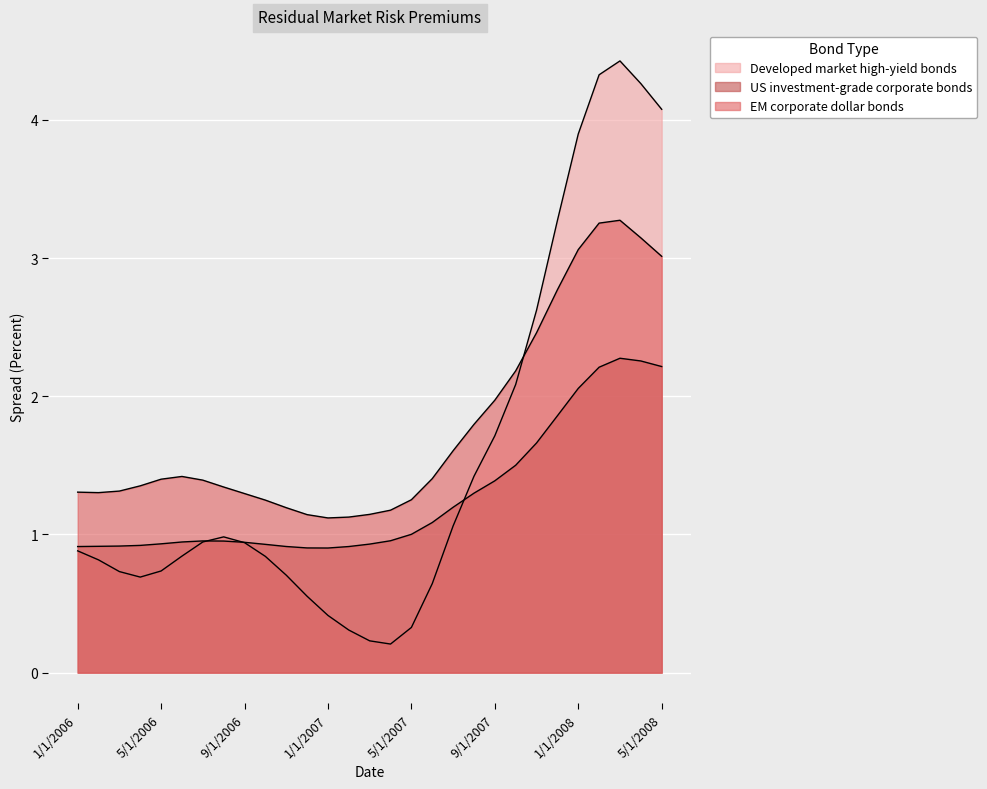

How many lines are shown in the chart?

3